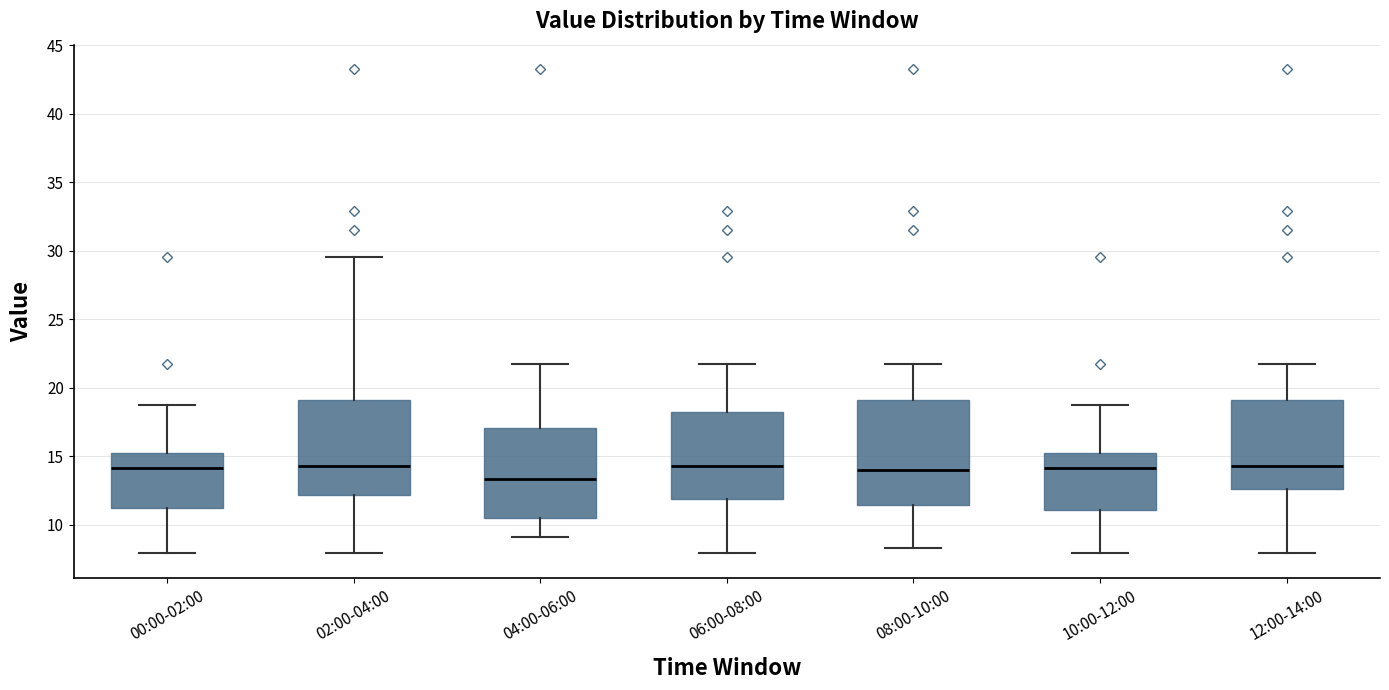

Reading left to right, transcribe this box plot: for each box, give where its median line is, the range the box spans, and where its two whiskers end, as read against the y-axis. The values are not printed on the chart, so give them approximately, as read against the axis.

00:00-02:00: median 14.0, box 11.0 to 15.0, whiskers 8.0 to 18.5
02:00-04:00: median 14.5, box 12.0 to 19.0, whiskers 8.0 to 29.5
04:00-06:00: median 13.5, box 10.5 to 17.0, whiskers 9.0 to 21.5
06:00-08:00: median 14.5, box 12.0 to 18.0, whiskers 8.0 to 21.5
08:00-10:00: median 14.0, box 11.5 to 19.0, whiskers 8.5 to 21.5
10:00-12:00: median 14.0, box 11.0 to 15.0, whiskers 8.0 to 19.0
12:00-14:00: median 14.5, box 12.5 to 19.0, whiskers 8.0 to 21.5